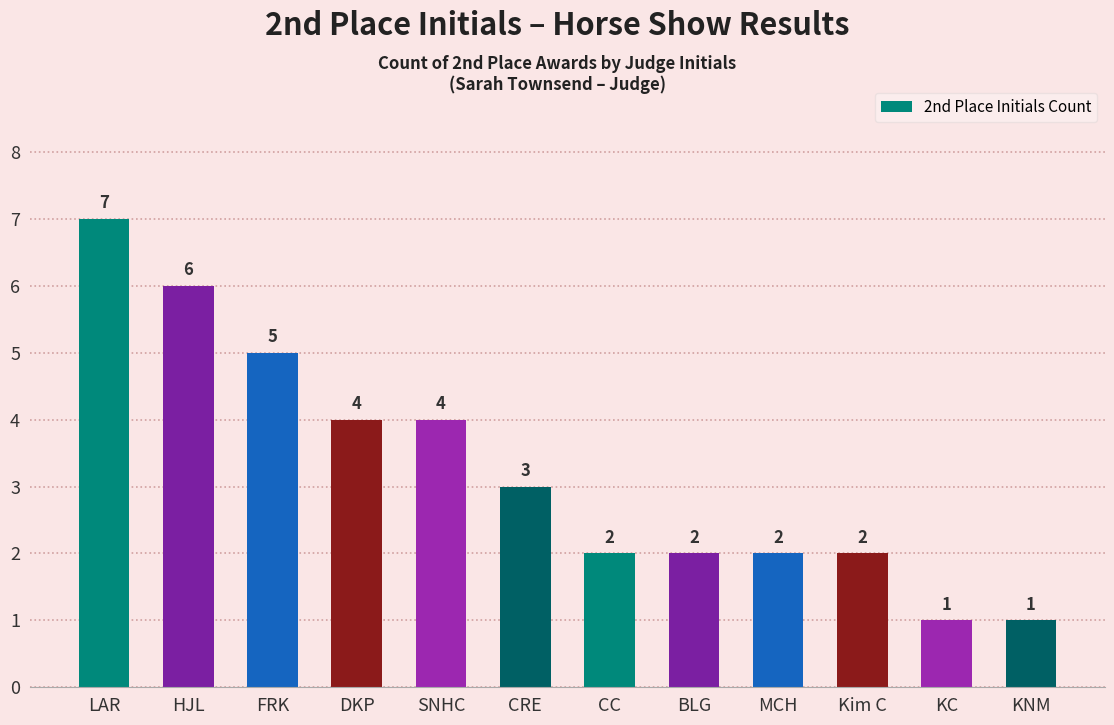

What is the average value?

3